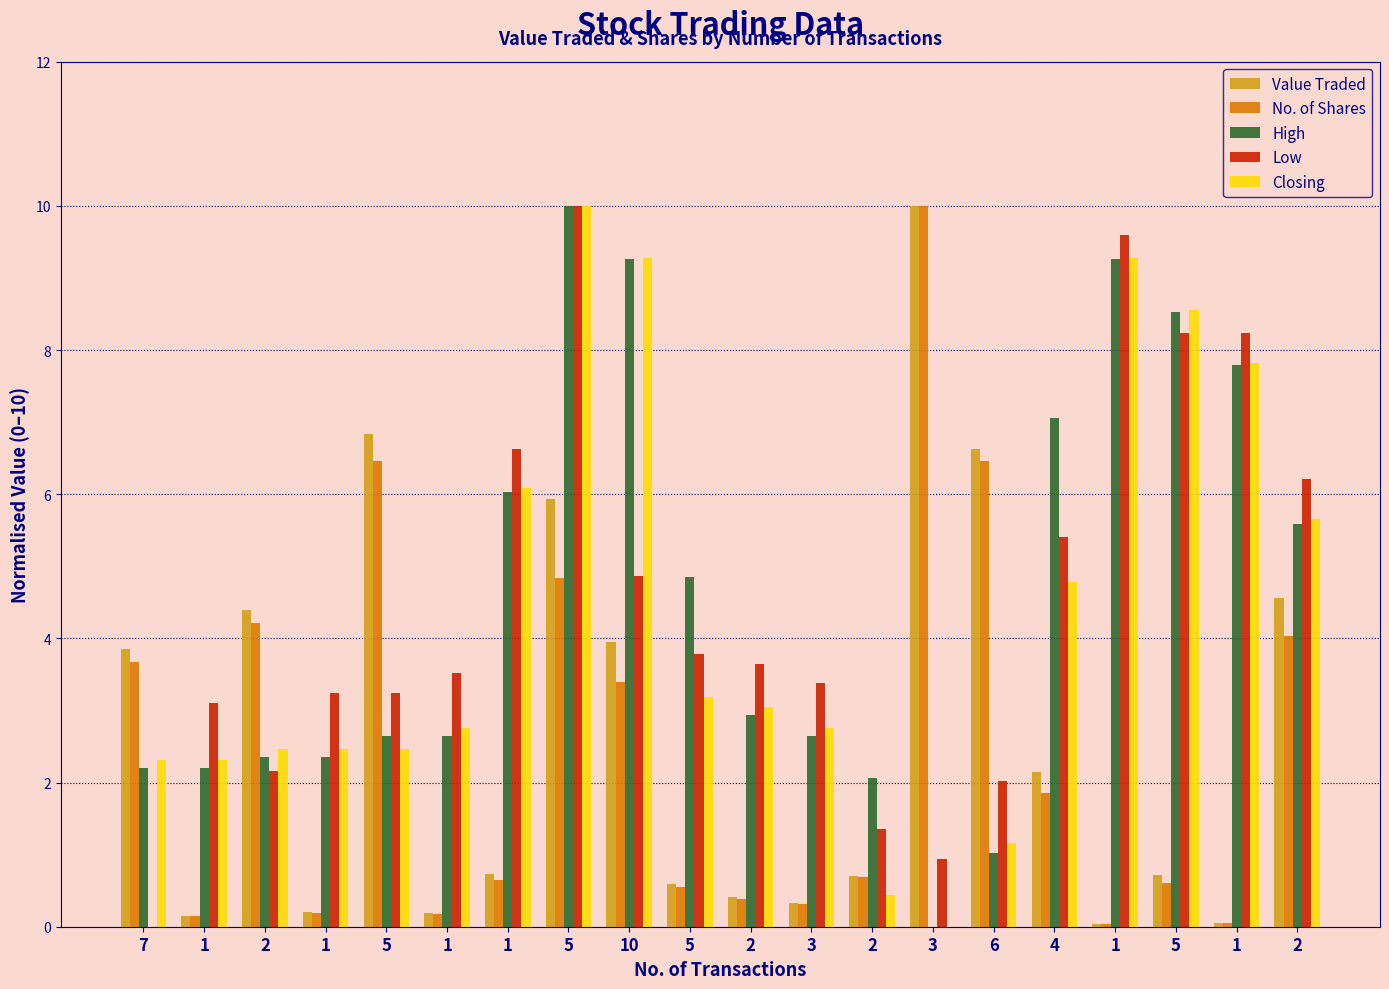

How many groups of bars are there?

20